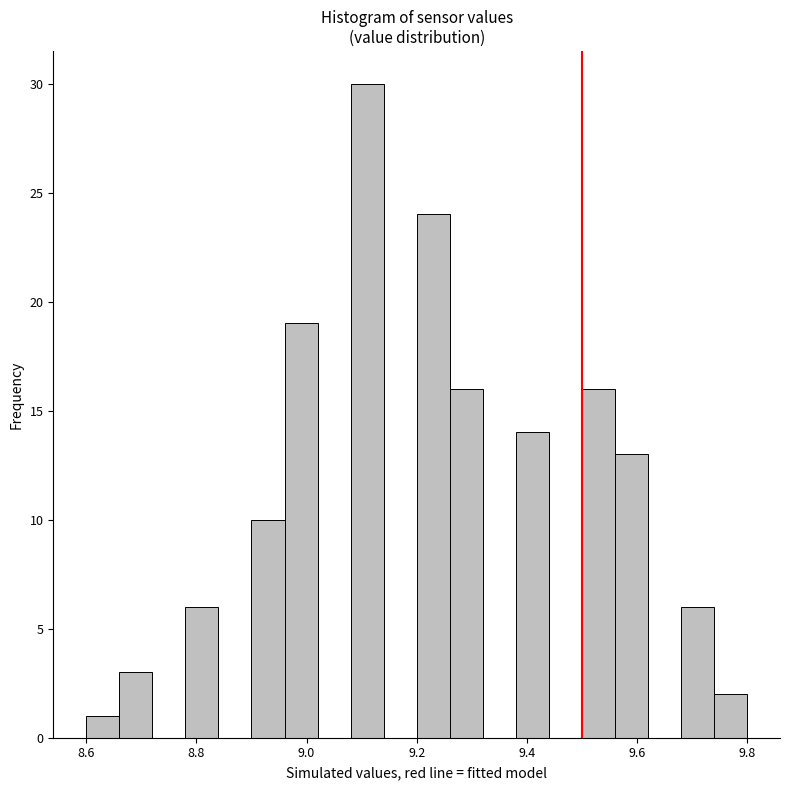

Read against the x-axis, roughly where is the centre of the tallest bar?

9.12